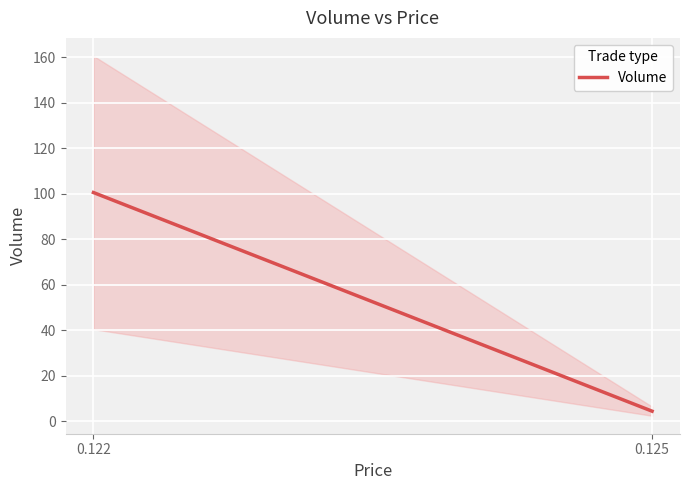

Is this an area chart (filled region under the line)?

No